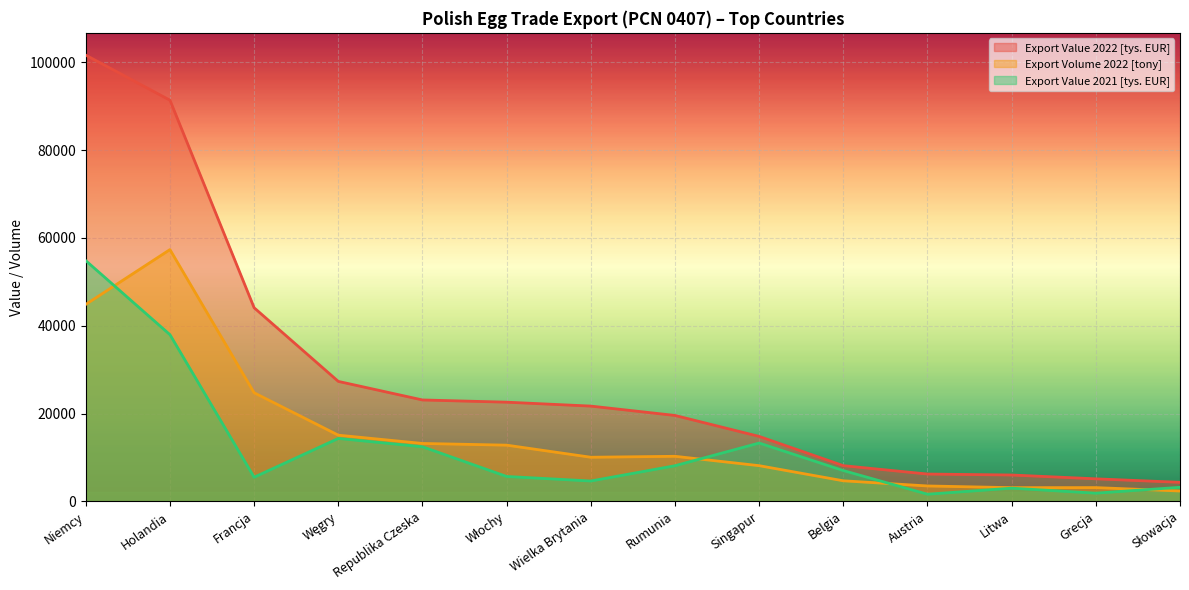

Rank the series at Włochy from lowest to highest value.

Export Value 2021 [tys. EUR], Export Volume 2022 [tony], Export Value 2022 [tys. EUR]